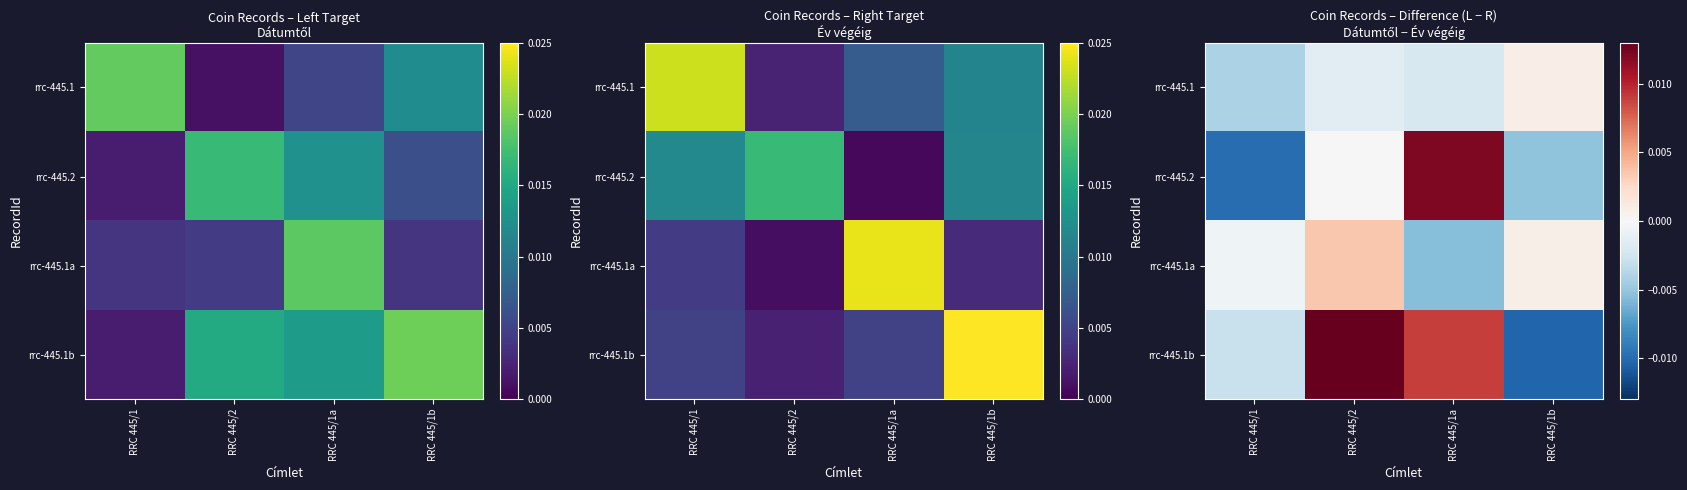

The rrc-445.1b series shows 0.0 at RRC 445/1a. True or false?

False